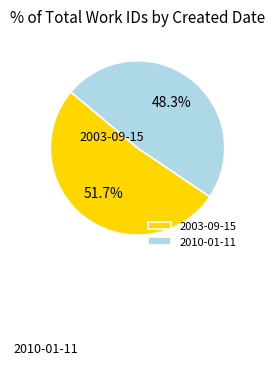

How many segments does this pie chart have?

2